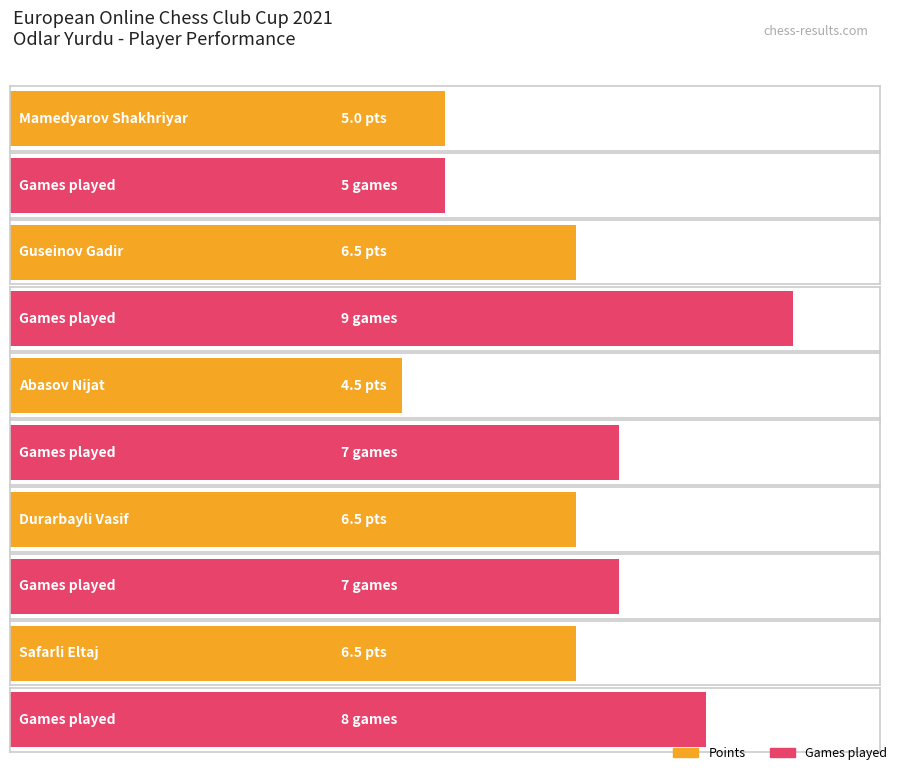

The value of Points at Durarbayli Vasif is 10.9. True or false?

False